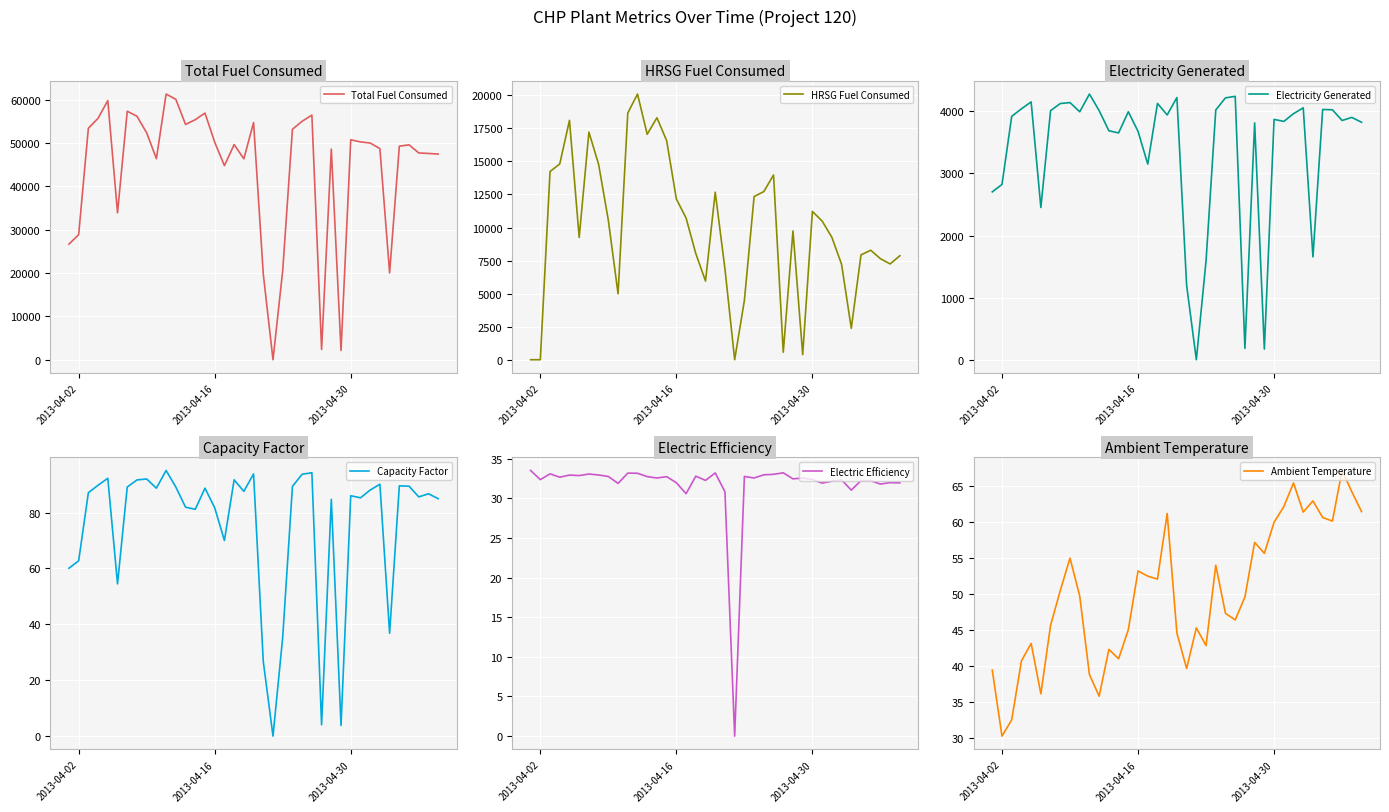

What is the sum of all Electric Efficiency values?

1233.3